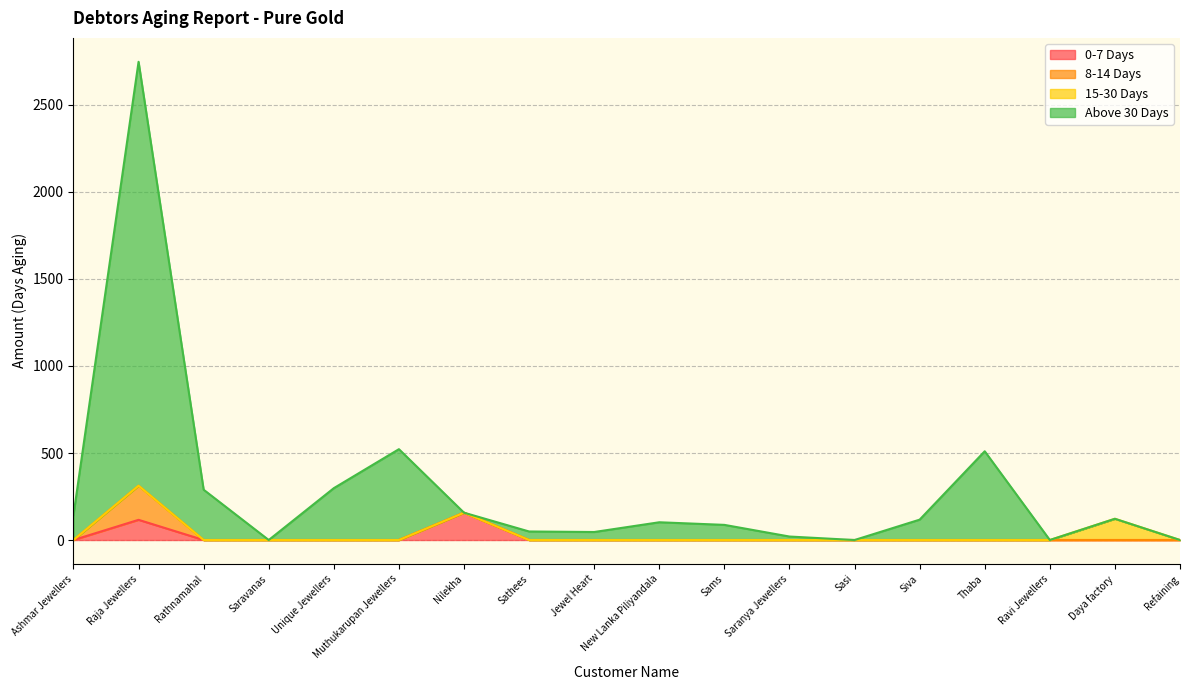

Does the chart have visible grid lines?

Yes